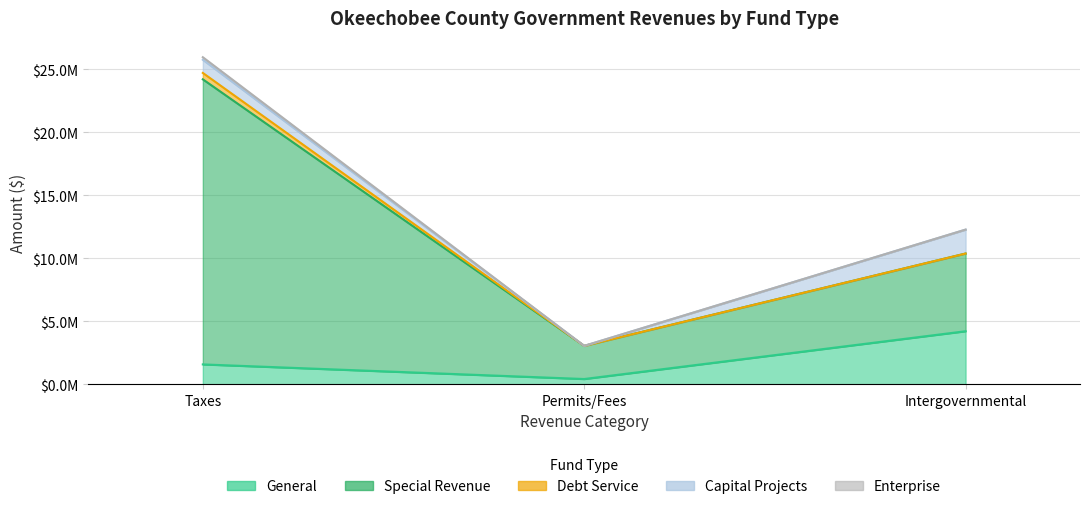

How many values in the Debt Service series exceed 0?

1